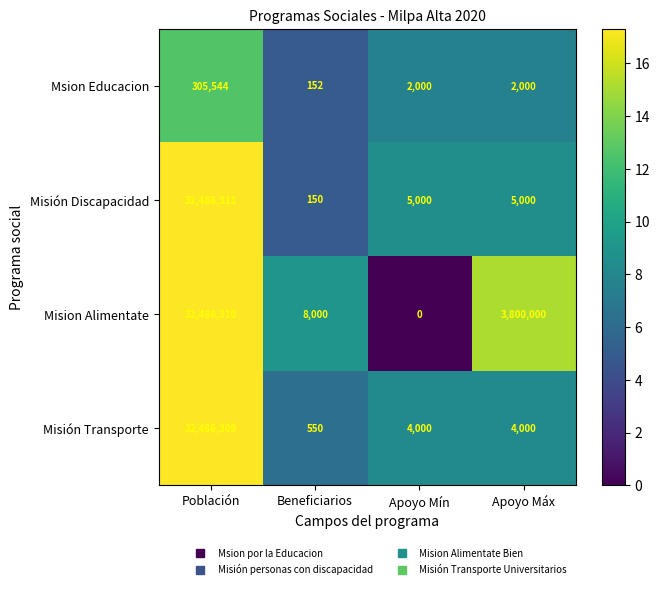

Which series has the largest total across all categories?

Mision Alimentate